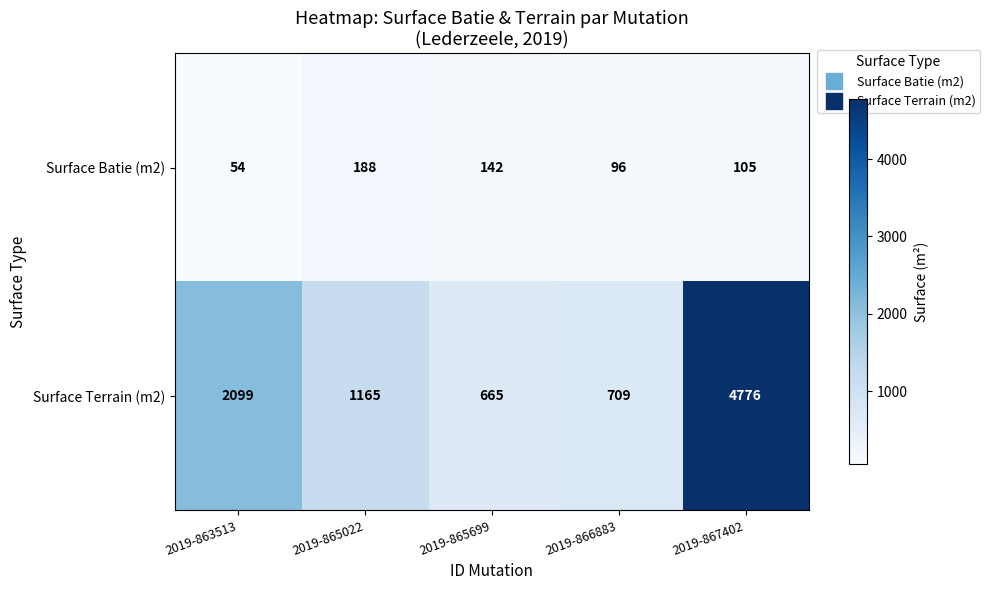

At which label is Surface Terrain (m2) closest to 2720?

2019-863513